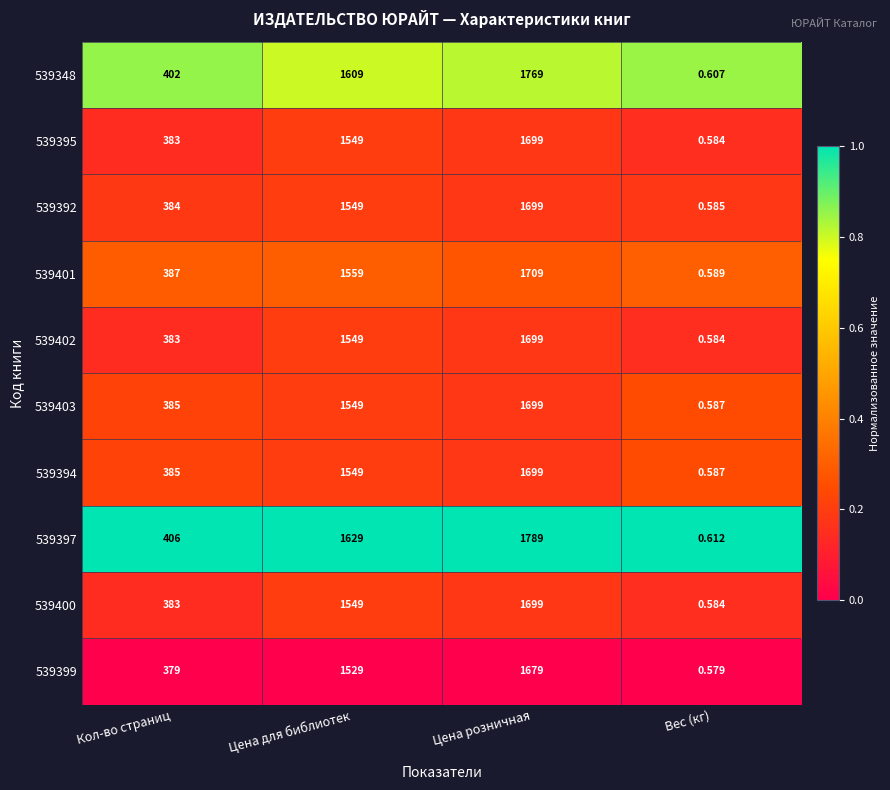

At which label is 539397 closest to 894?

Кол-во страниц